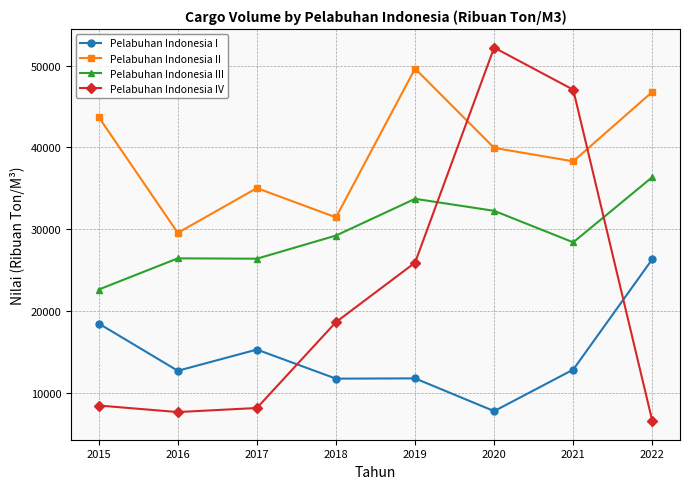

In Pelabuhan Indonesia IV, how many points are lower than both neighbors (excluding endpoints)?

1